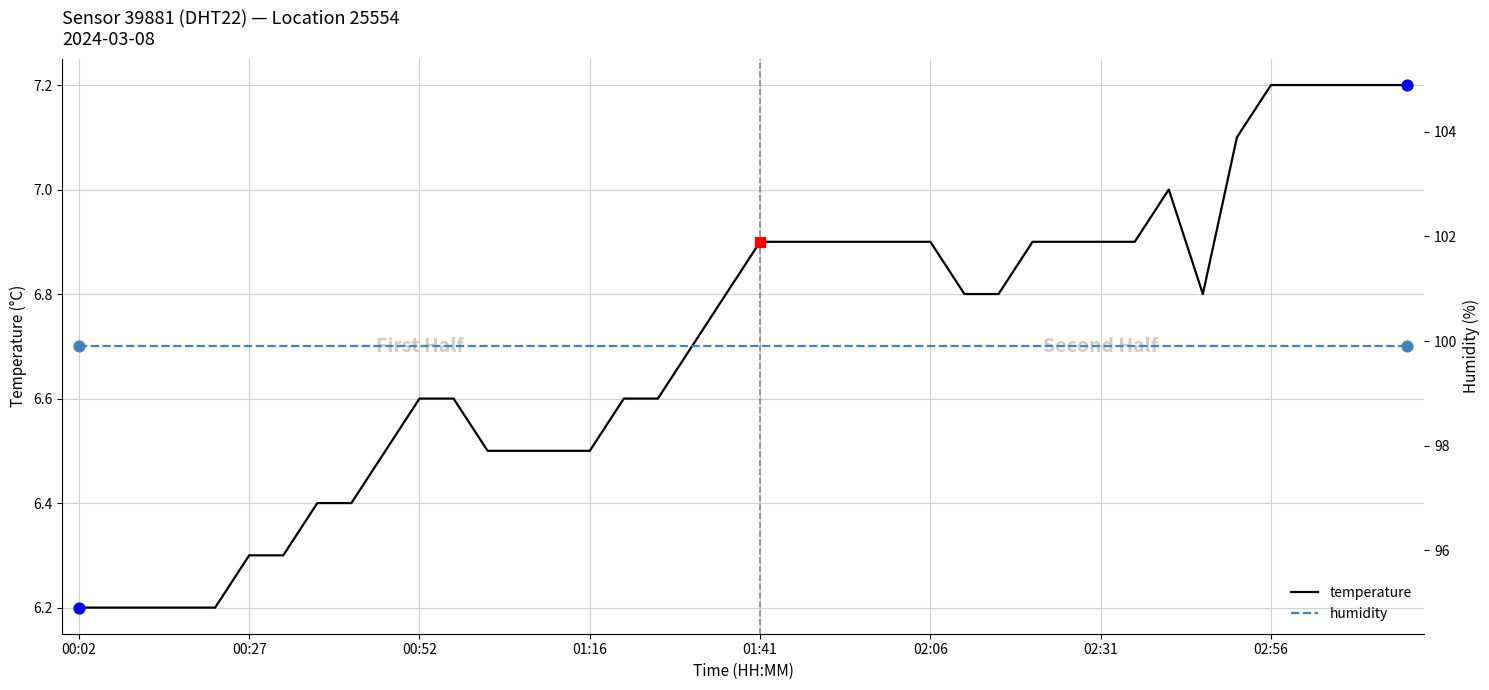

What is the total value across all series at 00:02?

106.1